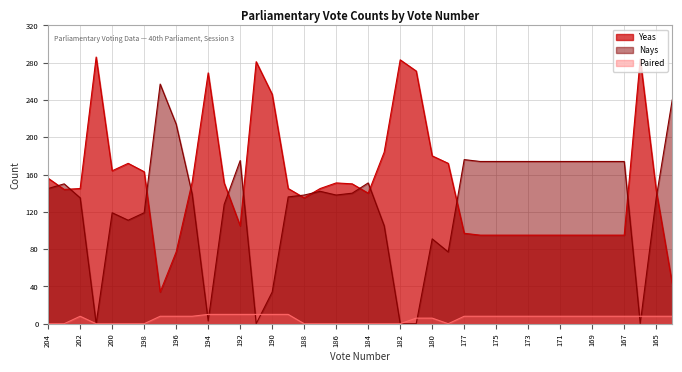

Between 194 and 172, which series saw the biggest shift?

Yeas